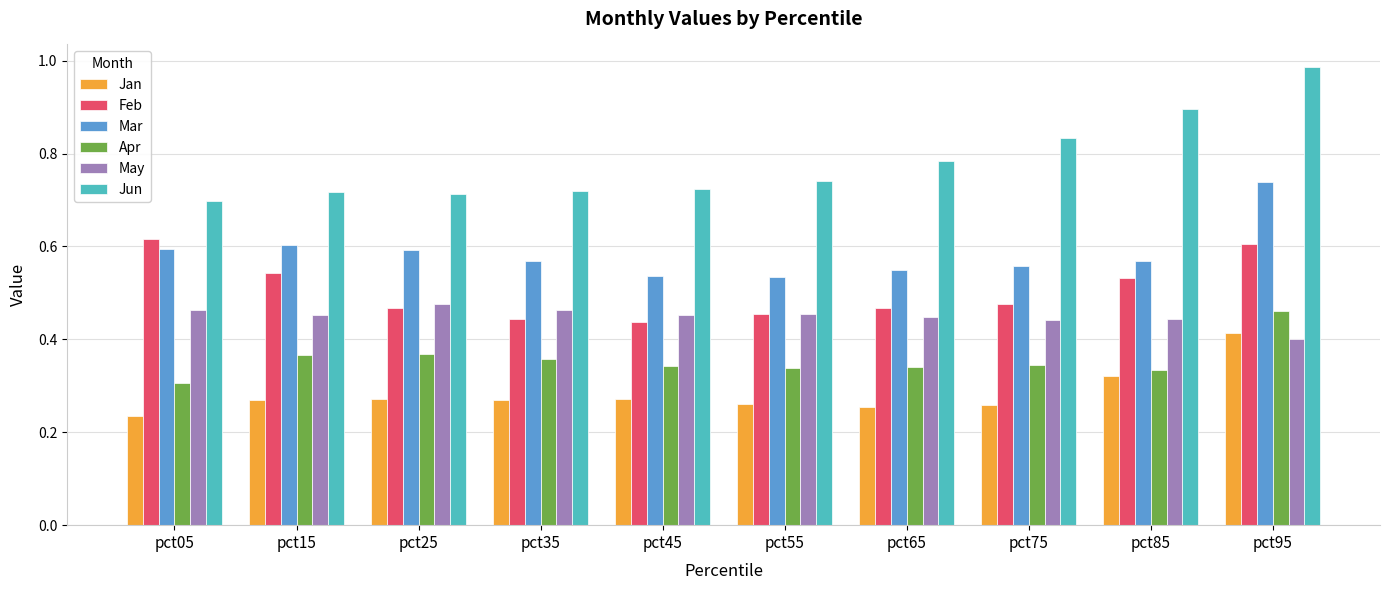

The Mar series shows 0.2 at pct75. True or false?

False